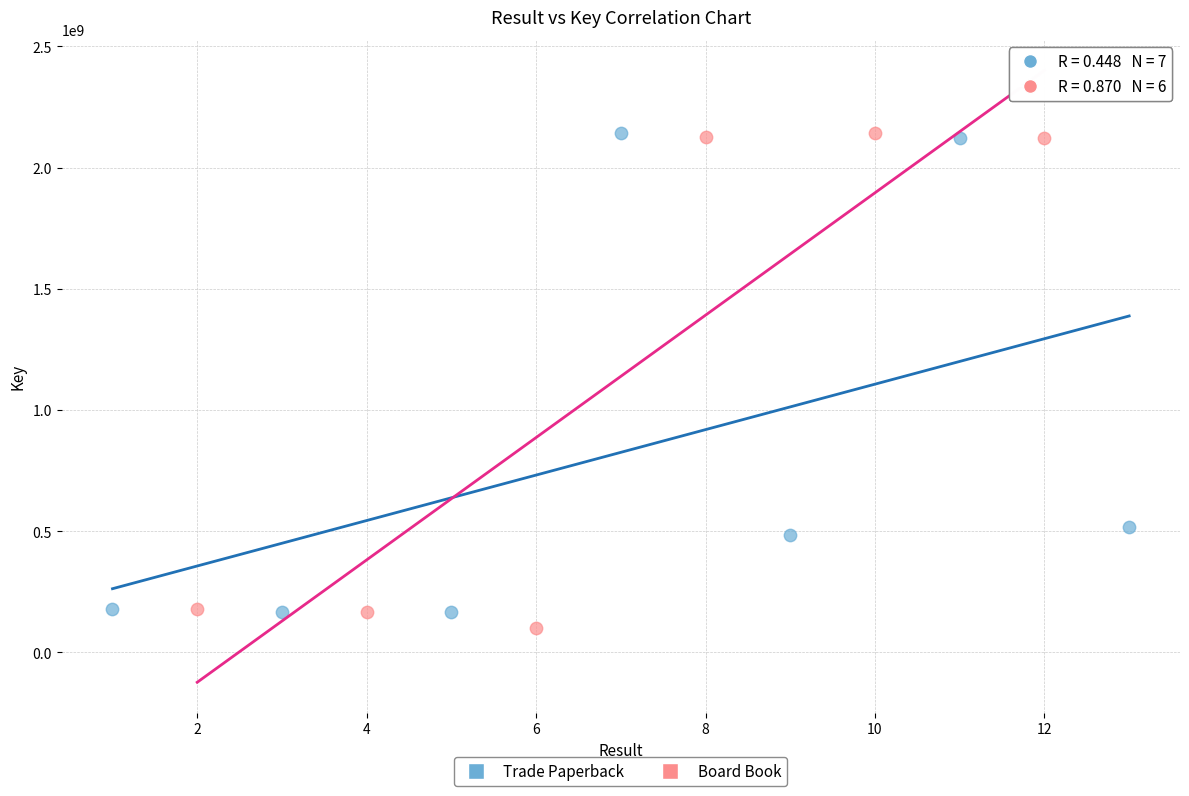

Which series reaches the minimum Y coordinate?

Board Book